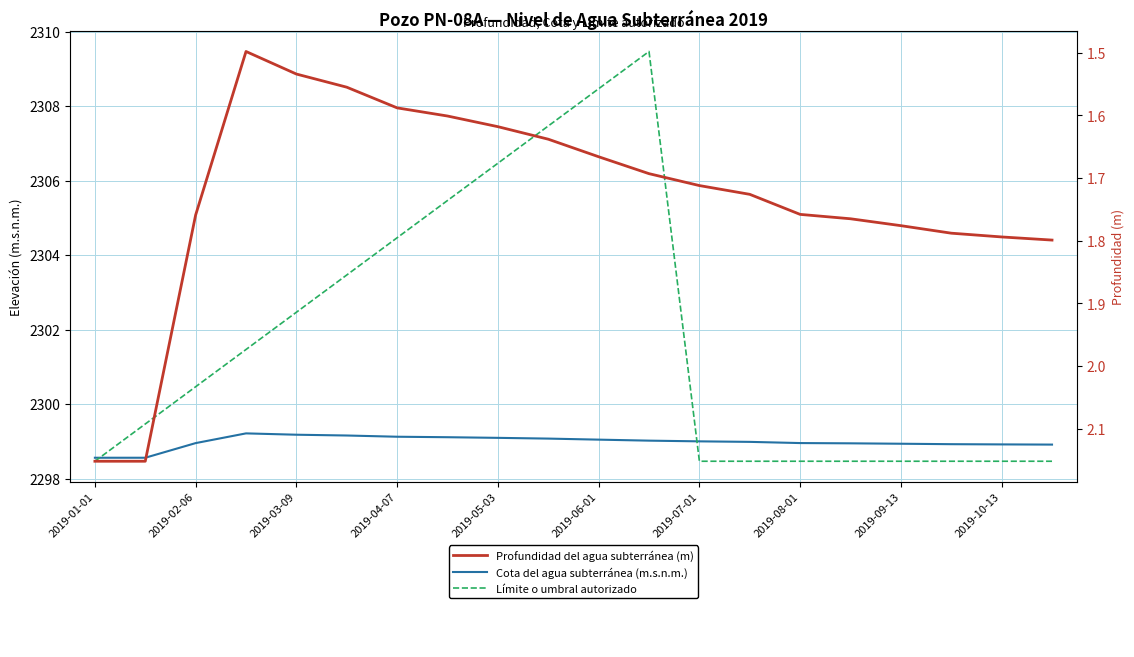

True or false: Profundidad del agua subterránea (m) and Cota del agua subterránea (m.s.n.m.) intersect in this chart.

False